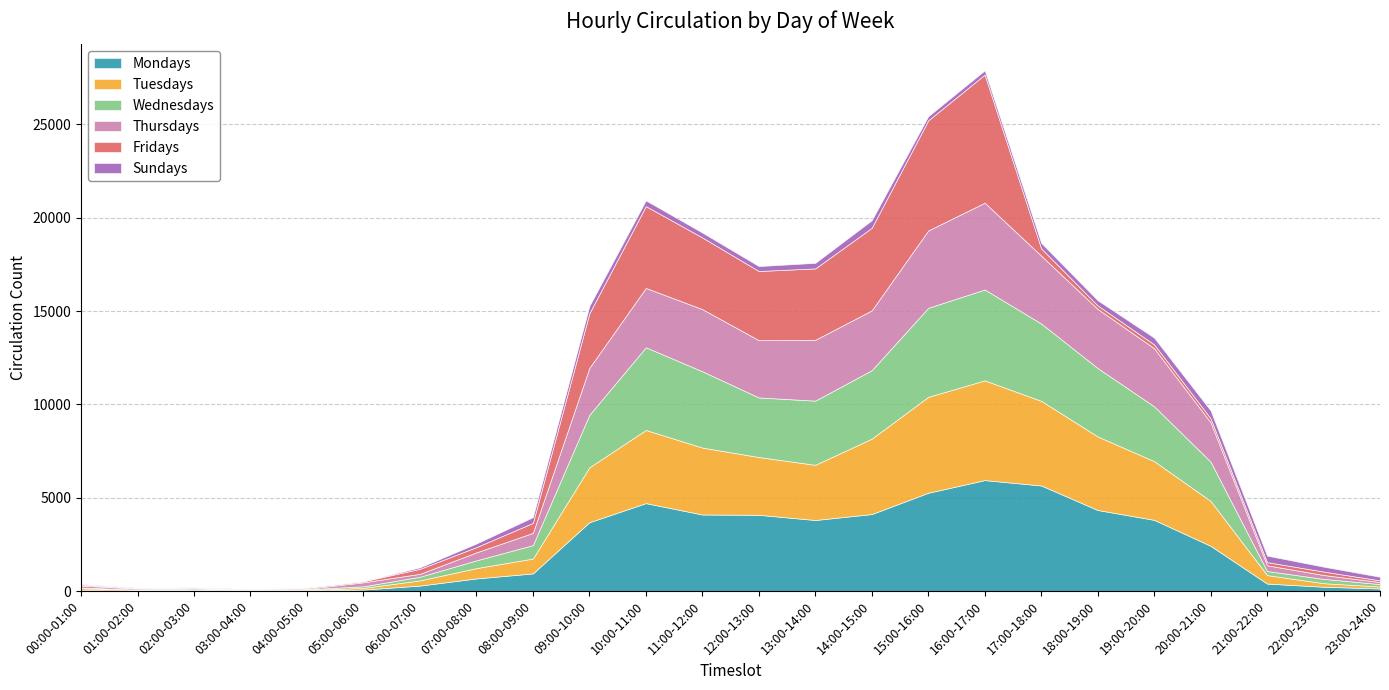

Which series has the largest total across all categories?

Mondays